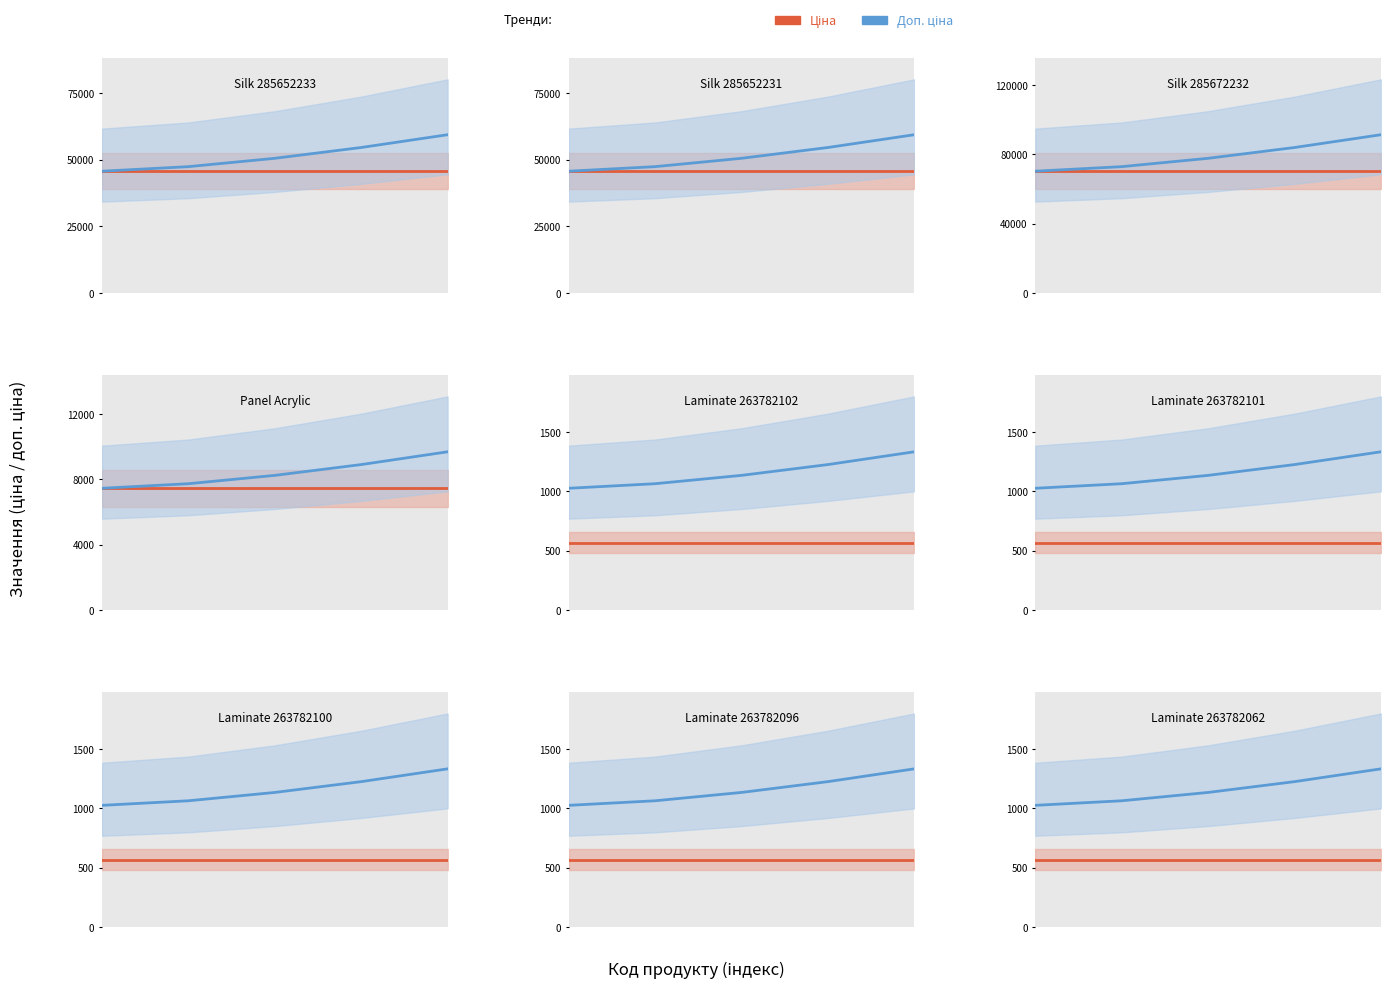

Between 3 and 4, which series saw the biggest shift?

Доп. ціна